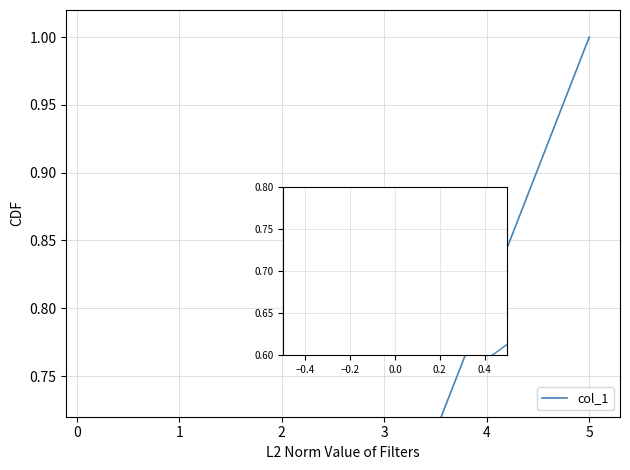

Is it true that the value at 3 is 0.5?

True